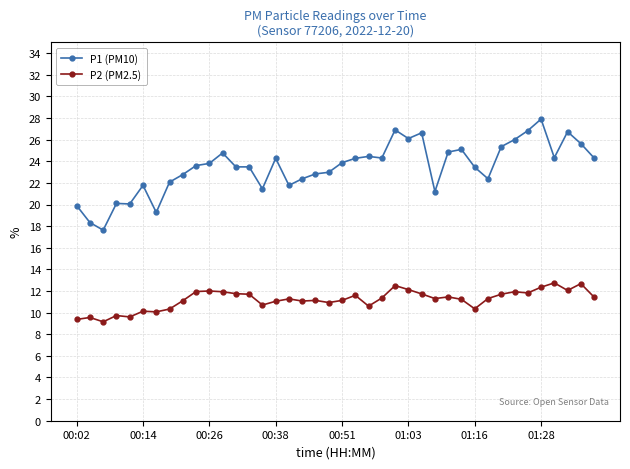

True or false: P1 (PM10) has more than 1 interior local peaks.

True